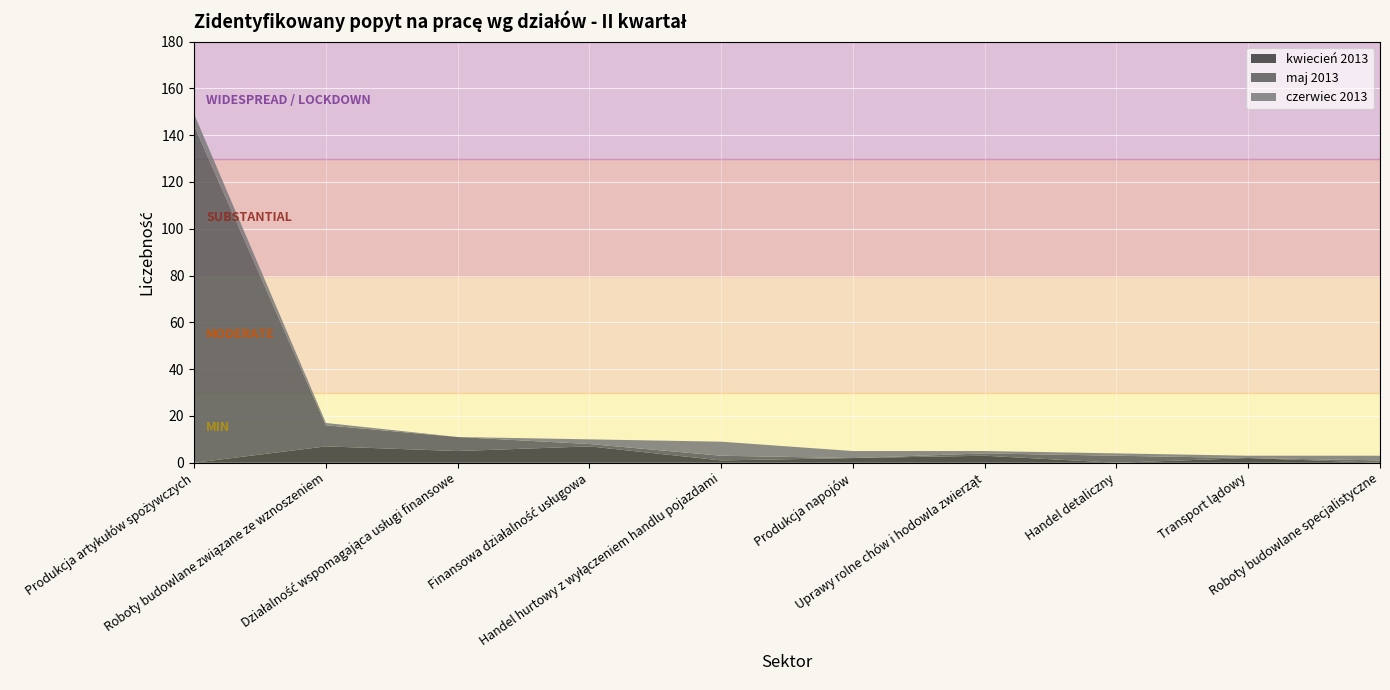

Reading right to left, transcribe all the data shown in this chart.

kwiecień 2013: Roboty budowlane specjalistyczne=0	Transport lądowy=2	Handel detaliczny=0	Uprawy rolne chów i hodowla zwierząt=3	Produkcja napojów=2	Handel hurtowy z wyłączeniem handlu pojazdami=1	Finansowa działalność usługowa=7	Działalność wspomagająca usługi finansowe=5	Roboty budowlane związane ze wznoszeniem=7	Produkcja artykułów spożywczych=0
maj 2013: Roboty budowlane specjalistyczne=1	Transport lądowy=0	Handel detaliczny=3	Uprawy rolne chów i hodowla zwierząt=1	Produkcja napojów=0	Handel hurtowy z wyłączeniem handlu pojazdami=2	Finansowa działalność usługowa=1	Działalność wspomagająca usługi finansowe=6	Roboty budowlane związane ze wznoszeniem=9	Produkcja artykułów spożywczych=144
czerwiec 2013: Roboty budowlane specjalistyczne=2	Transport lądowy=1	Handel detaliczny=1	Uprawy rolne chów i hodowla zwierząt=1	Produkcja napojów=3	Handel hurtowy z wyłączeniem handlu pojazdami=6	Finansowa działalność usługowa=2	Działalność wspomagająca usługi finansowe=0	Roboty budowlane związane ze wznoszeniem=1	Produkcja artykułów spożywczych=5